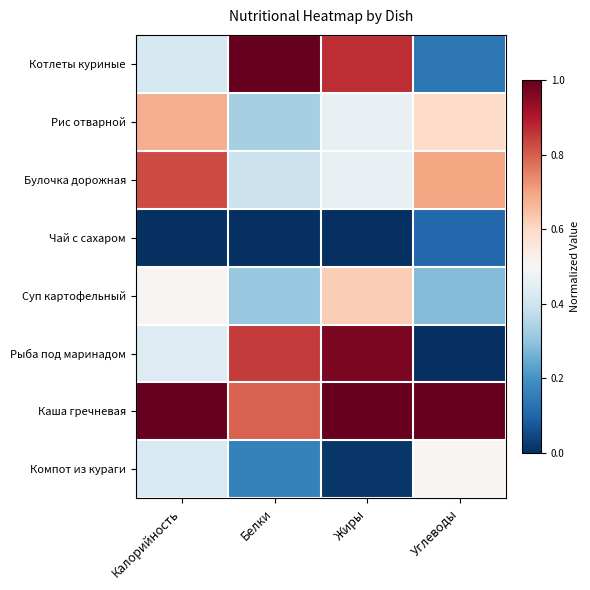

Rank the series by their maximum value, from highest to lowest.

Котлеты куриные, Каша гречневая, Рыба под маринадом, Булочка дорожная, Рис отварной, Суп картофельный, Компот из кураги, Чай с сахаром